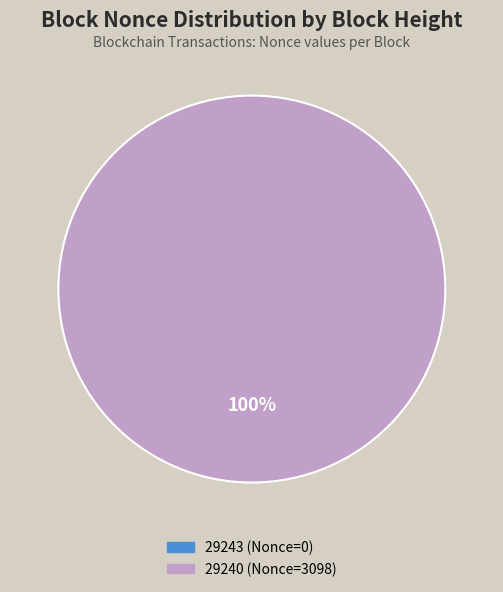

How many slices are in this pie chart?

2